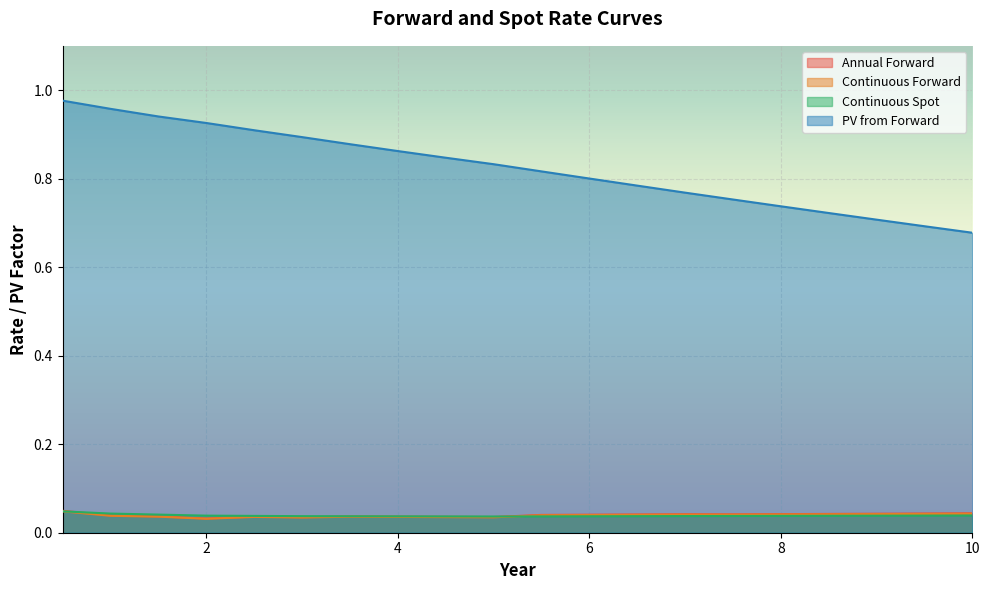

Which series has the largest range (max minus min)?

PV from Forward